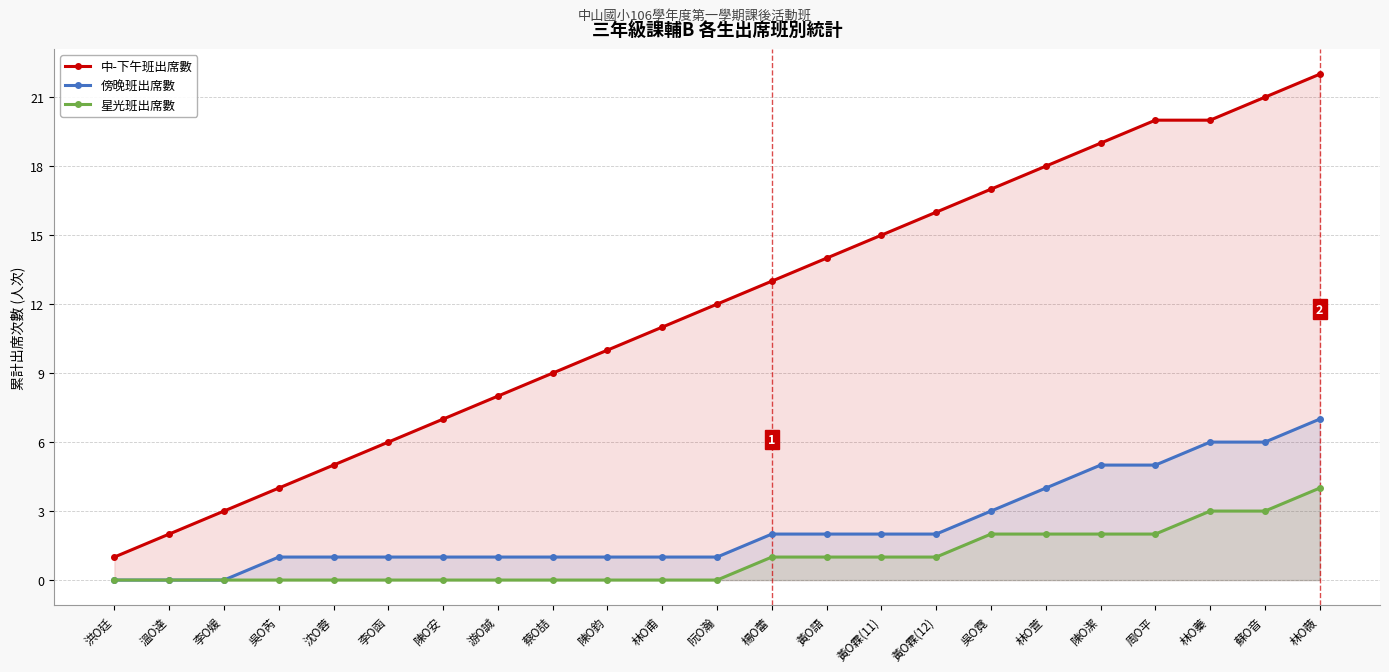

True or false: 星光班出席數 and 中-下午班出席數 intersect in this chart.

False